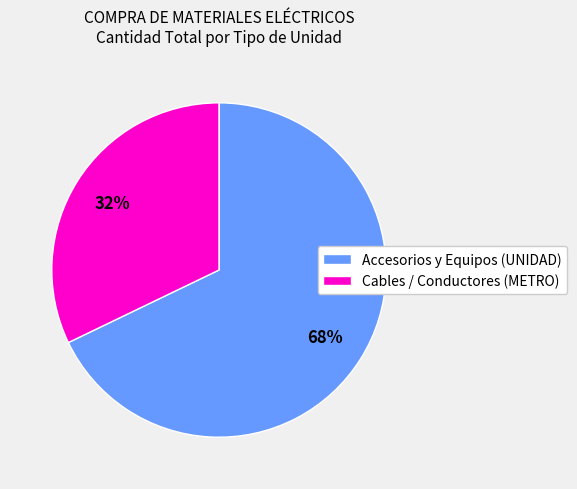

Which category has the biggest portion of the pie?

Accesorios y Equipos (UNIDAD)